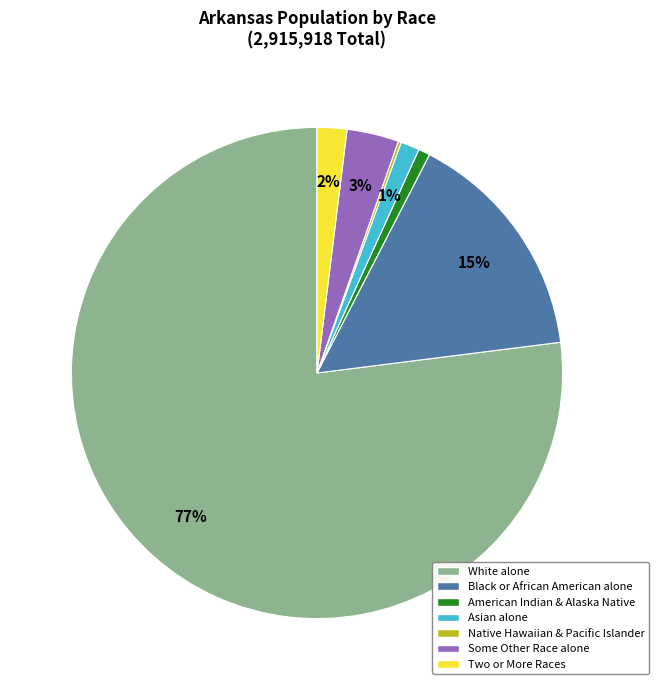

Do Two or More Races and Some Other Race alone together represent more than half of the pie?

No